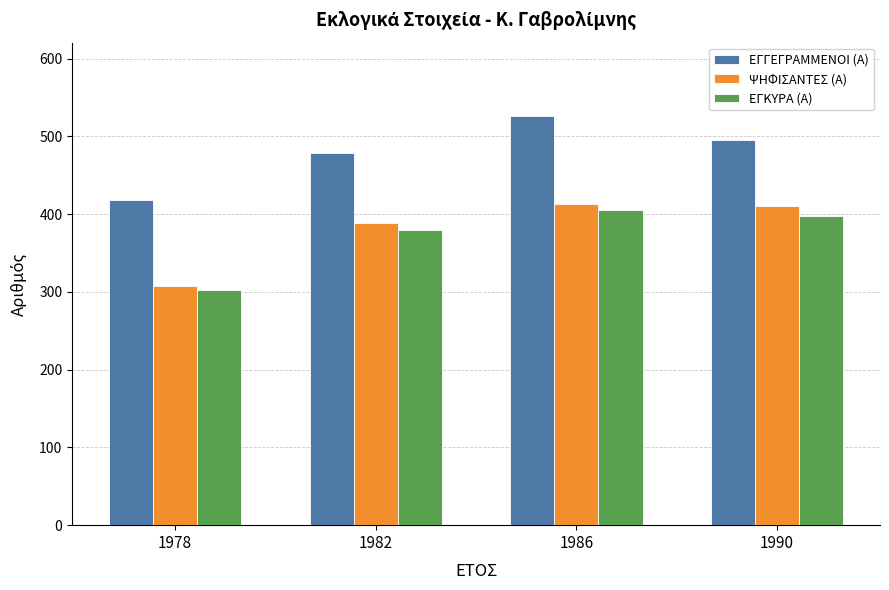

True or false: ΨΗΦΙΣΑΝΤΕΣ (Α) has a value of 661 at 1982.

False